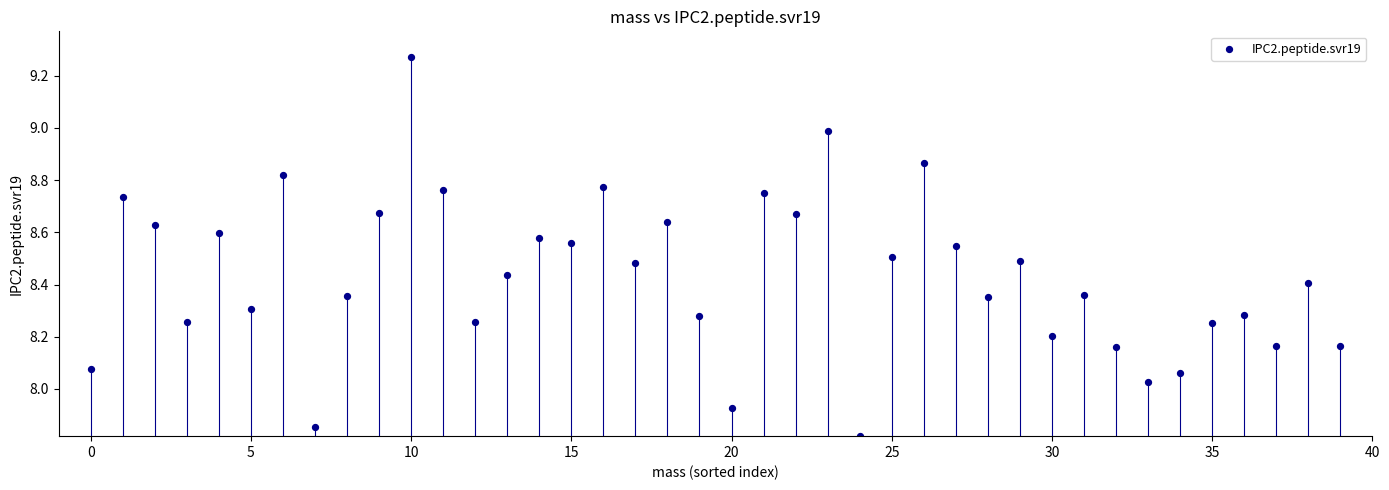

What is the range of Y values (max minus min)?

1.4